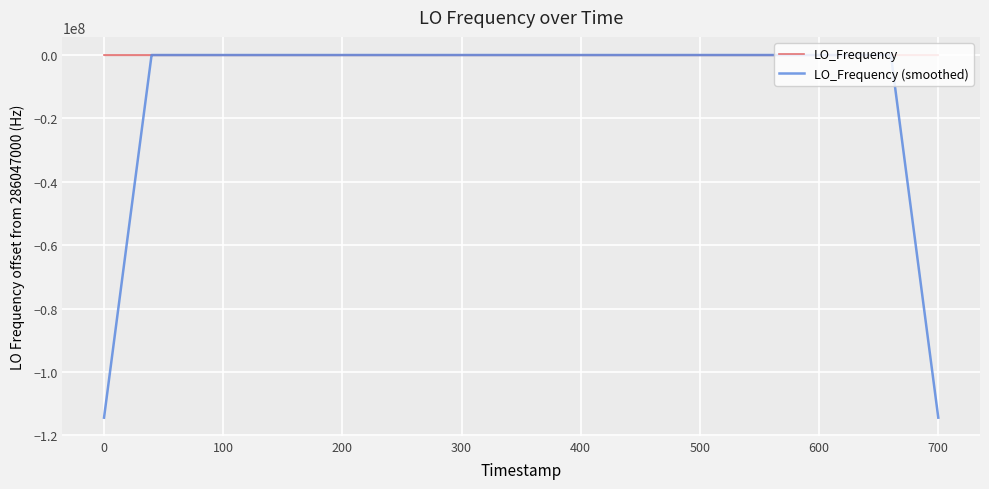

True or false: LO_Frequency (smoothed) and LO_Frequency cross at least once.

True